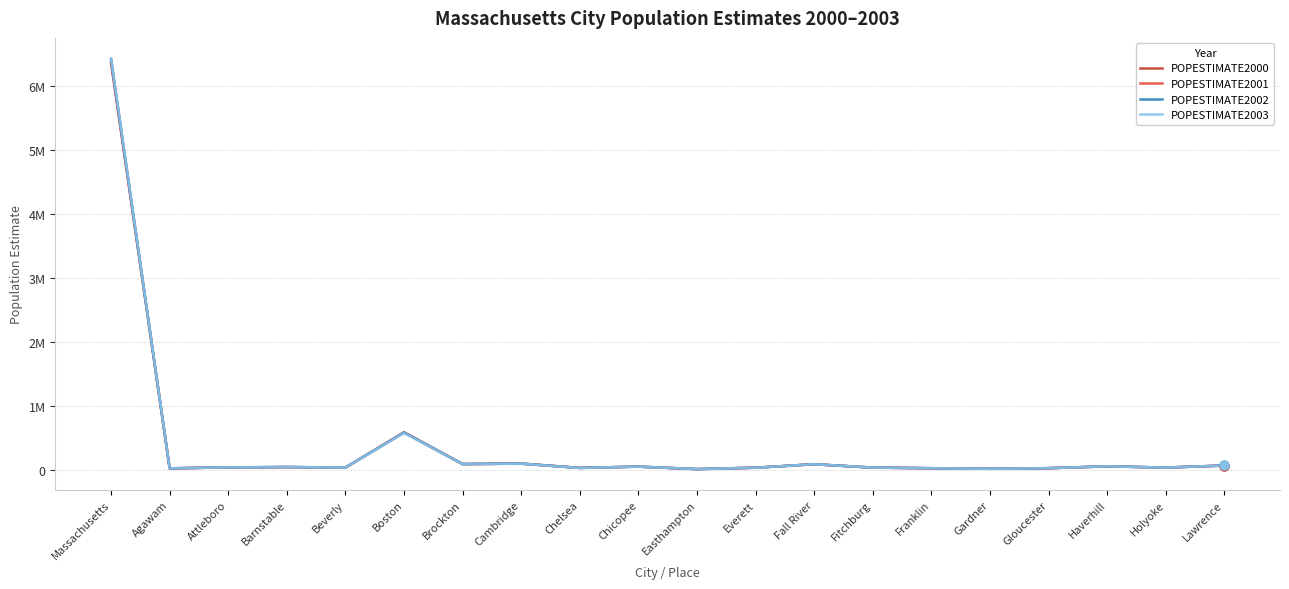

What are all the series names shown in the legend?

POPESTIMATE2000, POPESTIMATE2001, POPESTIMATE2002, POPESTIMATE2003